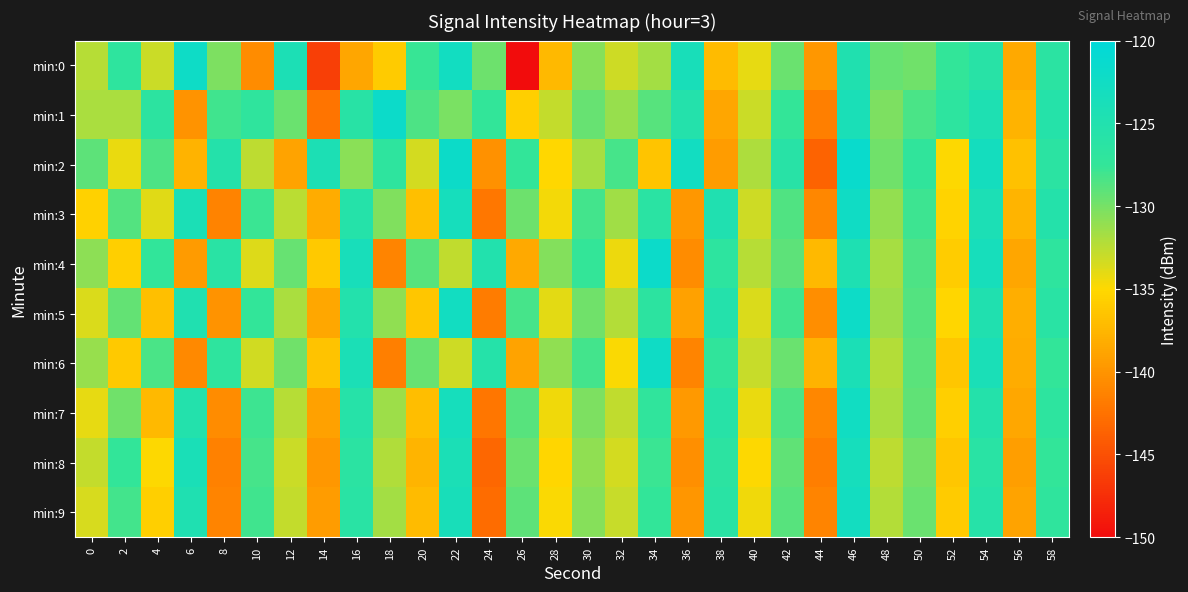

Reading left to right, what are all the values shown in this chart?

min:0: 0=-132.3	2=-126.9	4=-133.0	6=-122.2	8=-130.2	10=-140.6	12=-124.1	14=-146.2	16=-138.6	18=-136.0	20=-127.7	22=-122.8	24=-129.6	26=-150.0	28=-137.3	30=-130.6	32=-133.2	34=-131.6	36=-123.7	38=-137.2	40=-134.1	42=-129.6	44=-139.7	46=-124.8	48=-129.5	50=-129.8	52=-127.4	54=-125.9	56=-138.5	58=-126.3
min:1: 0=-131.9	2=-131.8	4=-126.7	6=-140.1	8=-128.1	10=-126.9	12=-129.5	14=-142.3	16=-126.0	18=-121.8	20=-128.5	22=-130.1	24=-127.4	26=-135.6	28=-132.8	30=-129.4	32=-131.2	34=-128.9	36=-125.3	38=-138.7	40=-133.1	42=-127.6	44=-141.5	46=-123.9	48=-130.2	50=-128.4	52=-126.7	54=-124.5	56=-137.8	58=-125.6
min:2: 0=-129.1	2=-134.2	4=-128.5	6=-137.8	8=-125.4	10=-132.6	12=-138.9	14=-124.3	16=-130.7	18=-126.8	20=-133.4	22=-121.9	24=-140.2	26=-127.5	28=-135.1	30=-131.8	32=-128.3	34=-136.5	36=-122.7	38=-139.4	40=-132.0	42=-125.9	44=-143.6	46=-121.5	48=-129.8	50=-127.2	52=-134.9	54=-123.1	56=-136.7	58=-126.4
min:3: 0=-135.5	2=-128.7	4=-133.9	6=-124.1	8=-141.3	10=-127.8	12=-132.5	14=-138.2	16=-125.6	18=-130.4	20=-136.8	22=-123.3	24=-142.1	26=-129.7	28=-134.6	30=-128.2	32=-131.5	34=-126.3	36=-139.7	38=-124.8	40=-133.2	42=-128.6	44=-140.9	46=-122.4	48=-131.1	50=-127.9	52=-135.4	54=-124.2	56=-137.6	58=-125.5
min:4: 0=-130.8	2=-135.7	4=-127.3	6=-139.5	8=-126.2	10=-133.8	12=-129.4	14=-136.1	16=-123.6	18=-141.2	20=-128.9	22=-132.7	24=-125.1	26=-138.4	28=-130.5	30=-127.6	32=-134.3	34=-121.8	36=-140.6	38=-126.7	40=-132.4	42=-129.1	44=-137.3	46=-124.5	48=-131.8	50=-128.5	52=-135.9	54=-123.4	56=-138.7	58=-126.9
min:5: 0=-133.6	2=-129.3	4=-136.8	6=-124.7	8=-140.1	10=-127.4	12=-131.9	14=-138.6	16=-125.2	18=-130.9	20=-136.4	22=-122.8	24=-141.7	26=-128.3	28=-134.0	30=-129.8	32=-132.2	34=-126.6	36=-139.1	38=-125.3	40=-133.7	42=-128.0	44=-140.4	46=-122.1	48=-131.4	50=-128.7	52=-135.2	54=-124.9	56=-138.1	58=-126.2
min:6: 0=-131.2	2=-136.1	4=-128.4	6=-140.8	8=-126.9	10=-133.3	12=-129.8	14=-136.6	16=-124.1	18=-141.5	20=-129.4	22=-133.2	24=-125.6	26=-138.9	28=-131.0	30=-128.1	32=-134.8	34=-122.3	36=-141.1	38=-127.2	40=-132.9	42=-129.6	44=-137.8	46=-124.0	48=-132.3	50=-129.0	52=-136.4	54=-123.9	56=-138.2	58=-127.4
min:7: 0=-134.1	2=-129.8	4=-137.3	6=-125.2	8=-140.6	10=-127.9	12=-132.4	14=-139.1	16=-125.7	18=-131.4	20=-136.9	22=-123.3	24=-142.2	26=-128.8	28=-134.5	30=-130.3	32=-132.7	34=-127.1	36=-139.6	38=-125.8	40=-134.2	42=-128.5	44=-140.9	46=-122.6	48=-131.9	50=-129.2	52=-135.7	54=-125.4	56=-138.6	58=-126.7
min:8: 0=-132.8	2=-127.5	4=-135.0	6=-123.9	8=-141.4	10=-128.3	12=-133.1	14=-139.8	16=-126.4	18=-132.1	20=-137.6	22=-124.0	24=-143.3	26=-129.5	28=-135.2	30=-131.0	32=-133.4	34=-127.8	36=-140.3	38=-126.5	40=-134.9	42=-129.2	44=-141.6	46=-123.3	48=-132.6	50=-129.9	52=-136.4	54=-126.1	56=-139.3	58=-127.4
min:9: 0=-133.5	2=-128.2	4=-135.7	6=-124.6	8=-141.1	10=-128.0	12=-132.8	14=-139.4	16=-126.1	18=-131.7	20=-137.2	22=-123.7	24=-142.9	26=-129.1	28=-134.8	30=-130.6	32=-133.0	34=-127.4	36=-139.9	38=-126.1	40=-134.5	42=-128.8	44=-141.2	46=-122.9	48=-132.2	50=-129.5	52=-136.0	54=-125.7	56=-138.9	58=-127.0